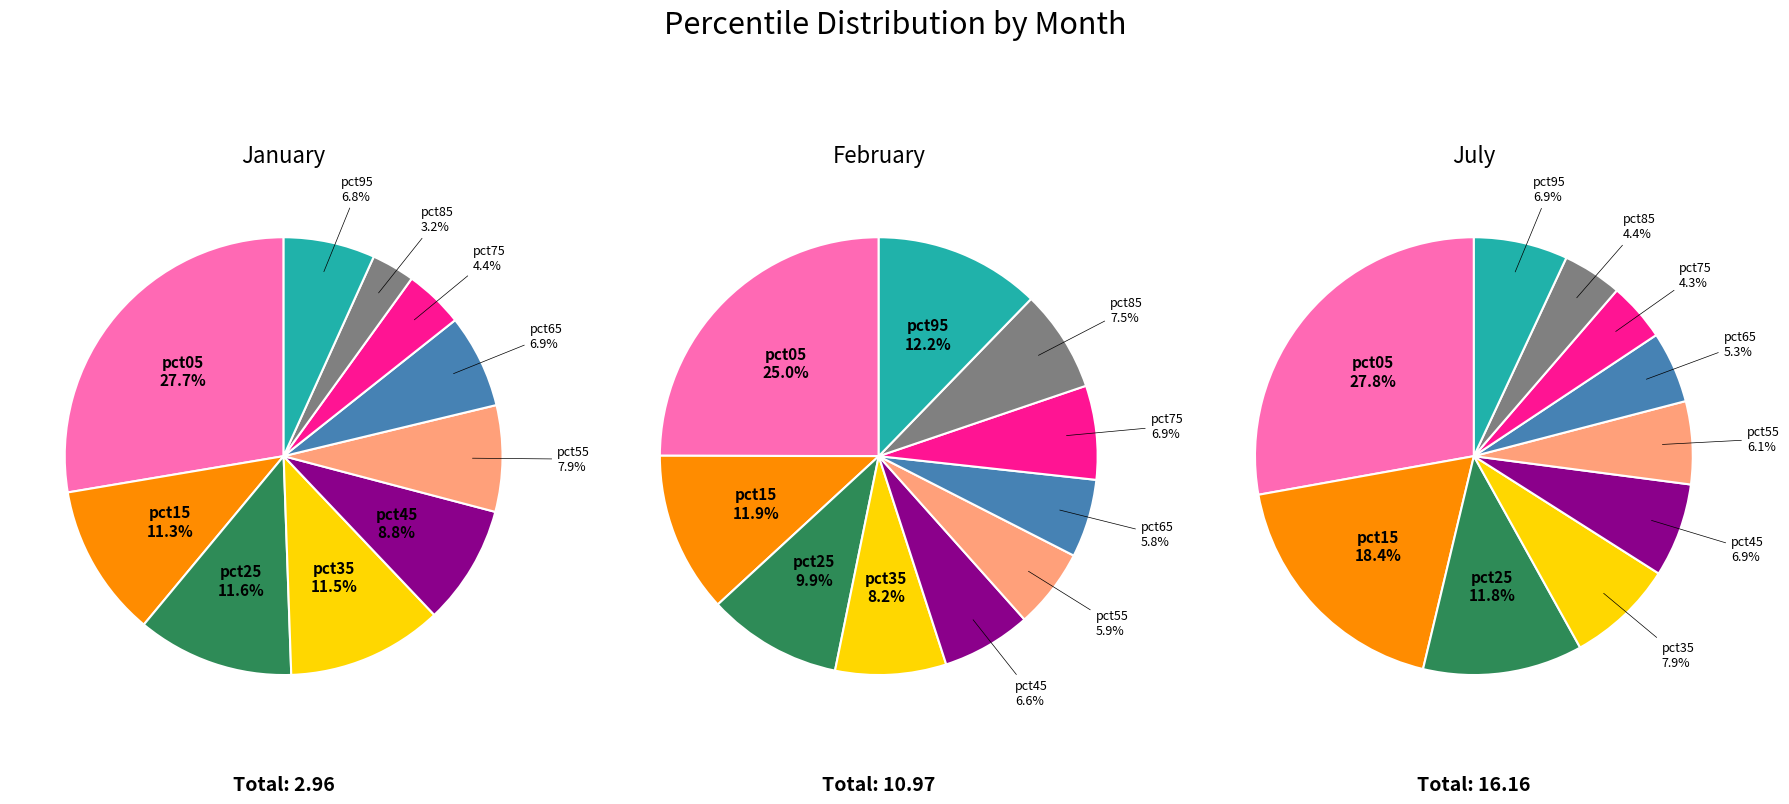

To the nearest percent, what is the difference between the 5 and 9 slice percentages?

1%